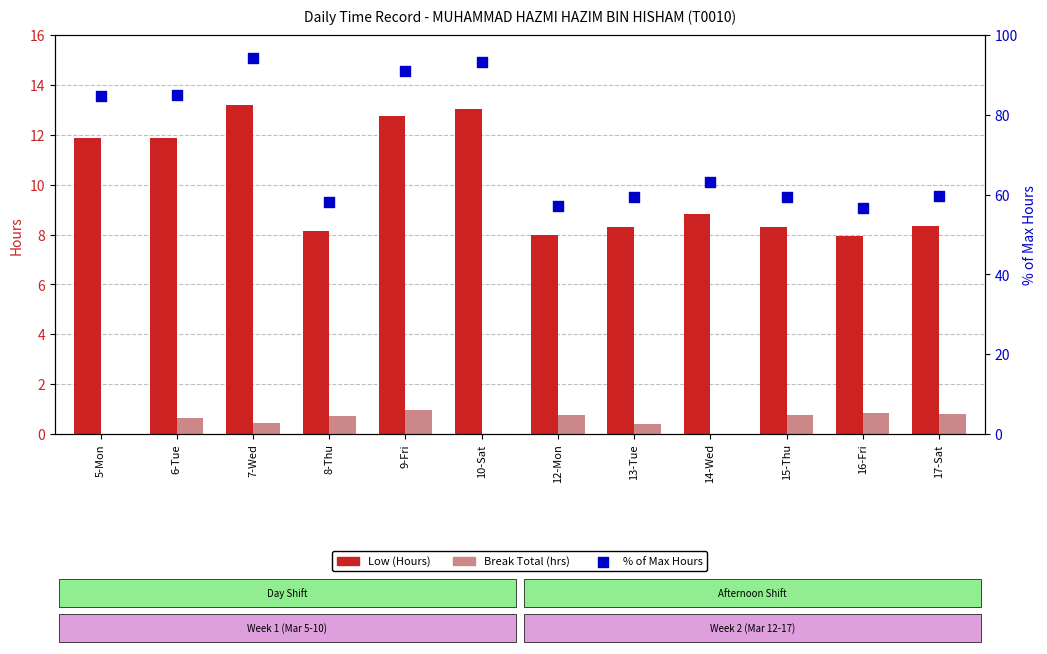

At which category is the sum across all series the highest?

7-Wed